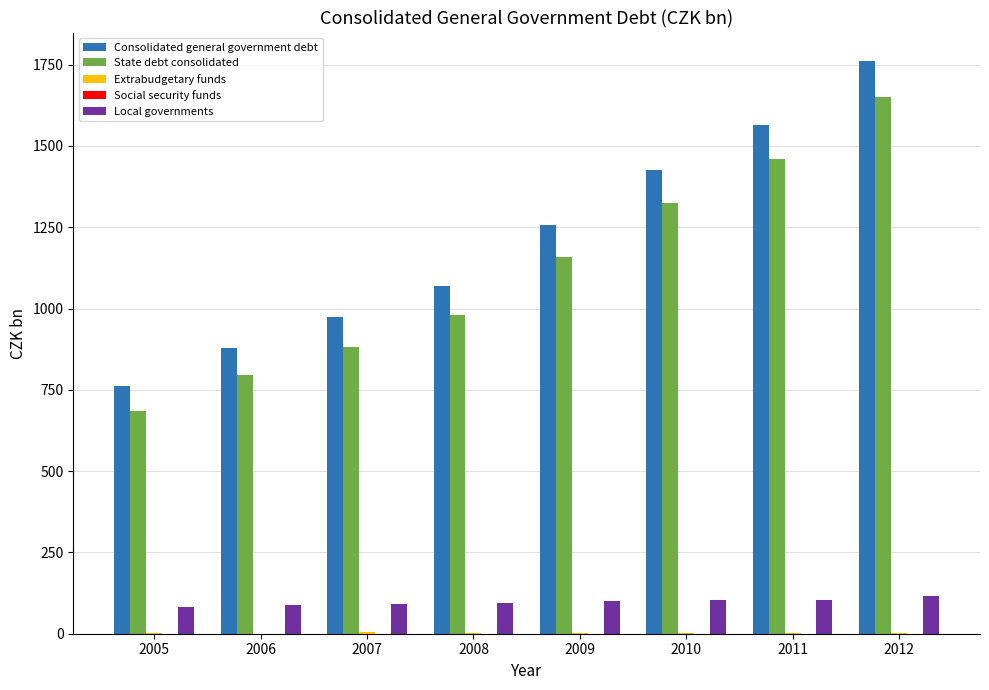

The Local governments series shows 100.0 at 2009. True or false?

True